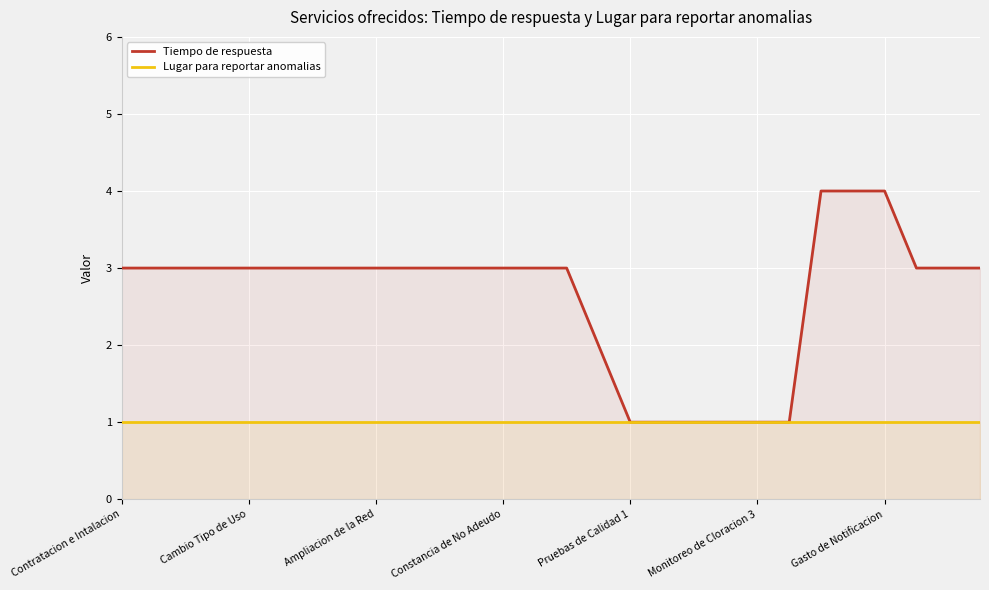

True or false: Lugar para reportar anomalias has more than 1 interior local peaks.

False